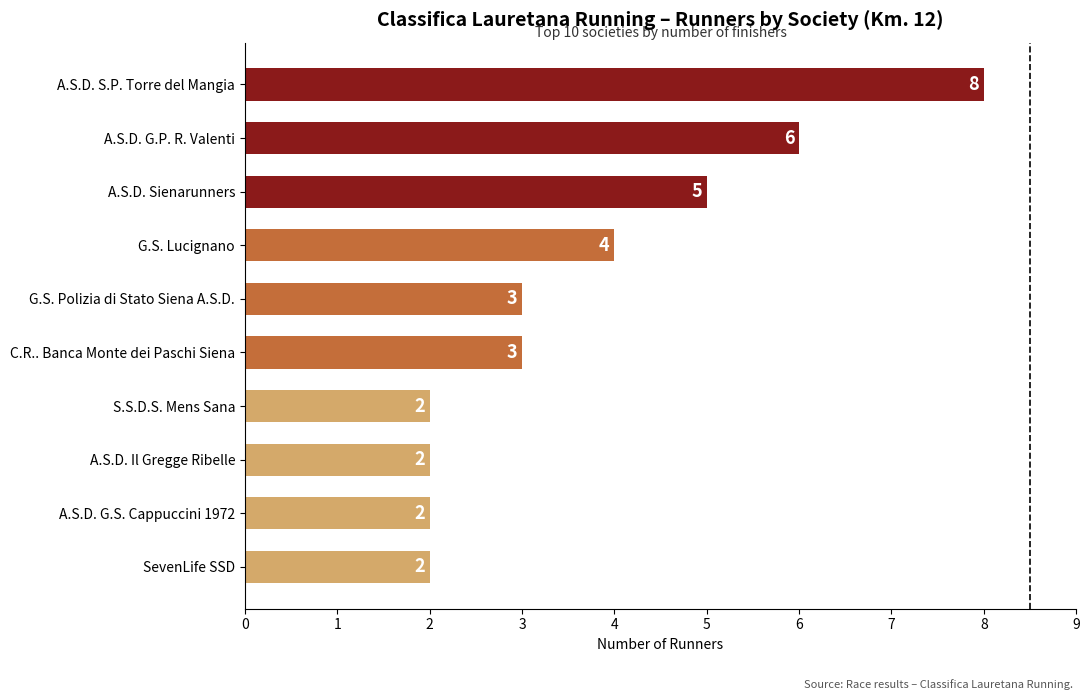

True or false: the data shows 2 at S.S.D.S. Mens Sana.

True